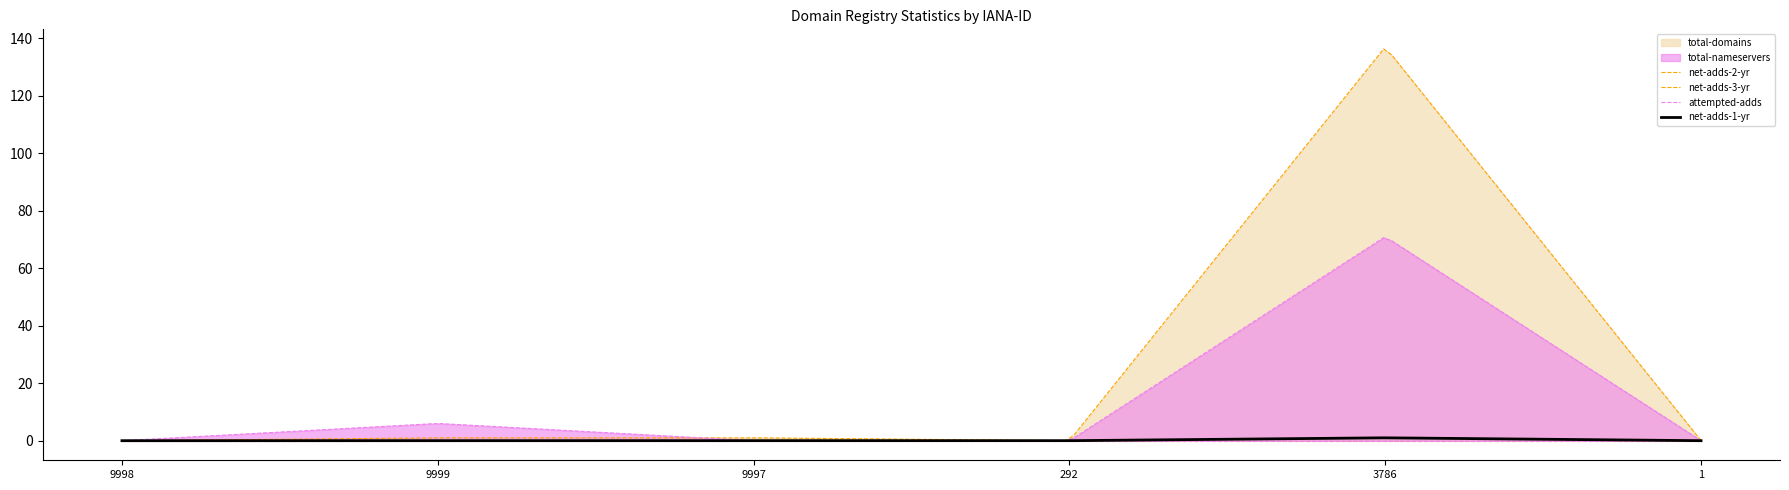

At which category does total-domains reach its first local valley?

292